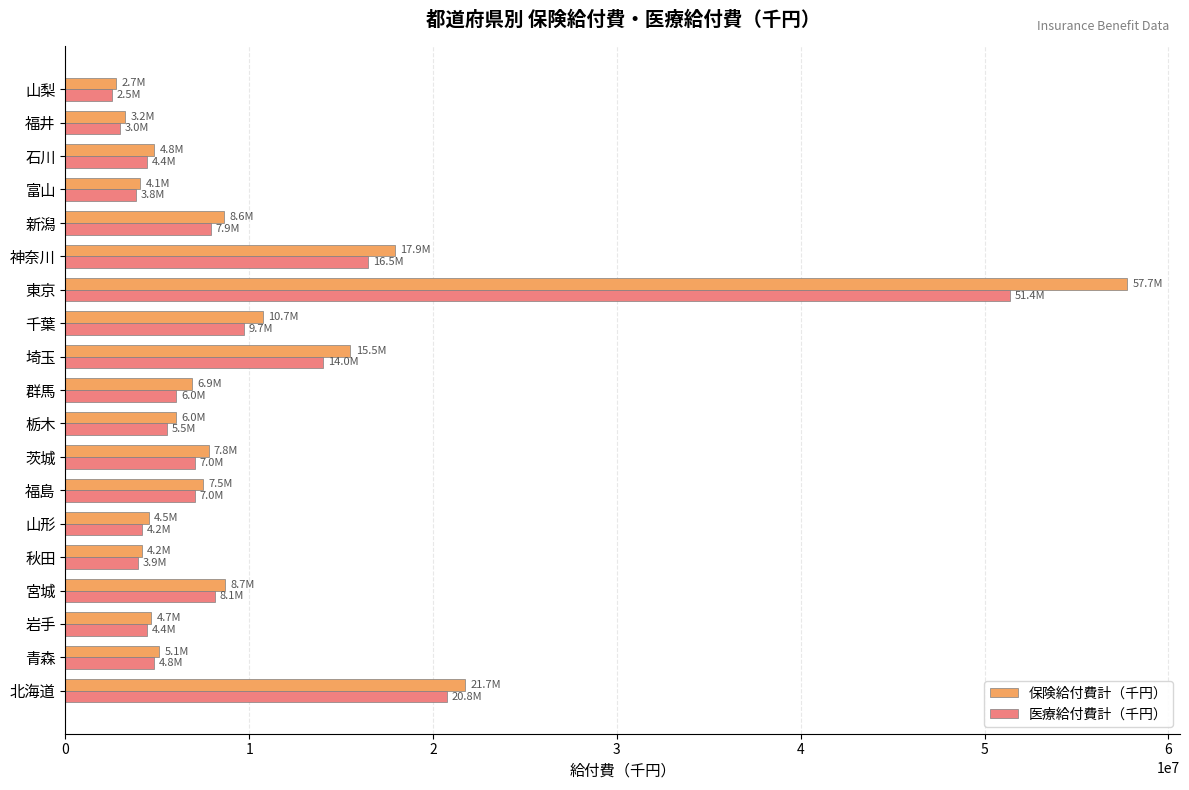

List the series in order of their peak value, lowest first.

医療給付費計（千円）, 保険給付費計（千円）